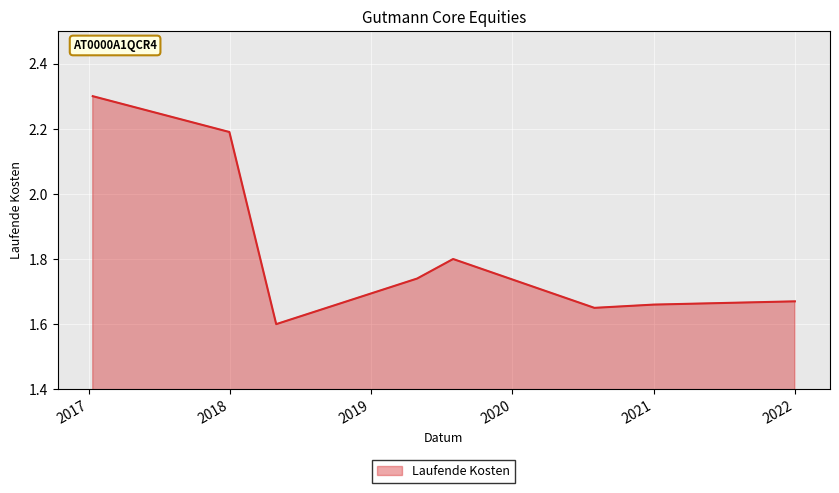

How many values are between 1 and 2?

6